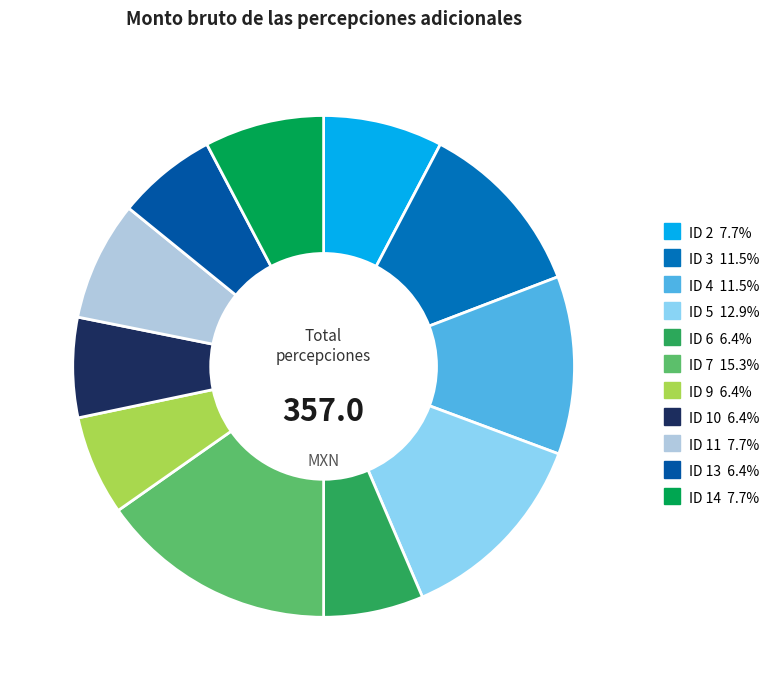

How many segments does this pie chart have?

11